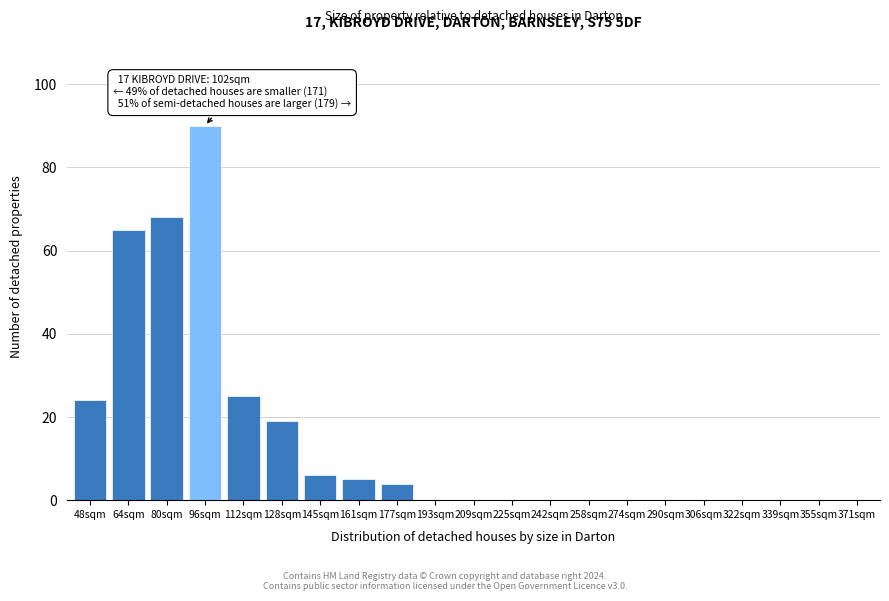

Reading left to right, extract all data points from this chart.

48sqm=24	64sqm=65	80sqm=68	96sqm=90	112sqm=25	128sqm=19	145sqm=6	161sqm=5	177sqm=4	193sqm=0	209sqm=0	225sqm=0	242sqm=0	258sqm=0	274sqm=0	290sqm=0	306sqm=0	322sqm=0	339sqm=0	355sqm=0	371sqm=0